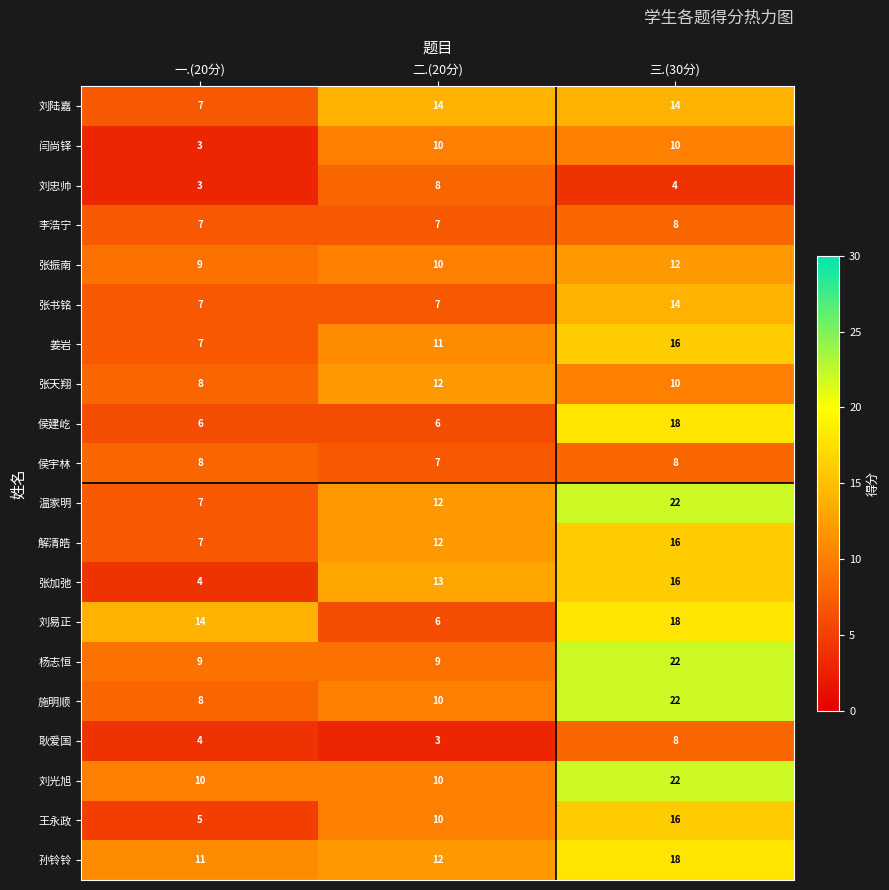

At which label is 刘陆嘉 closest to 10?

一.(20分)